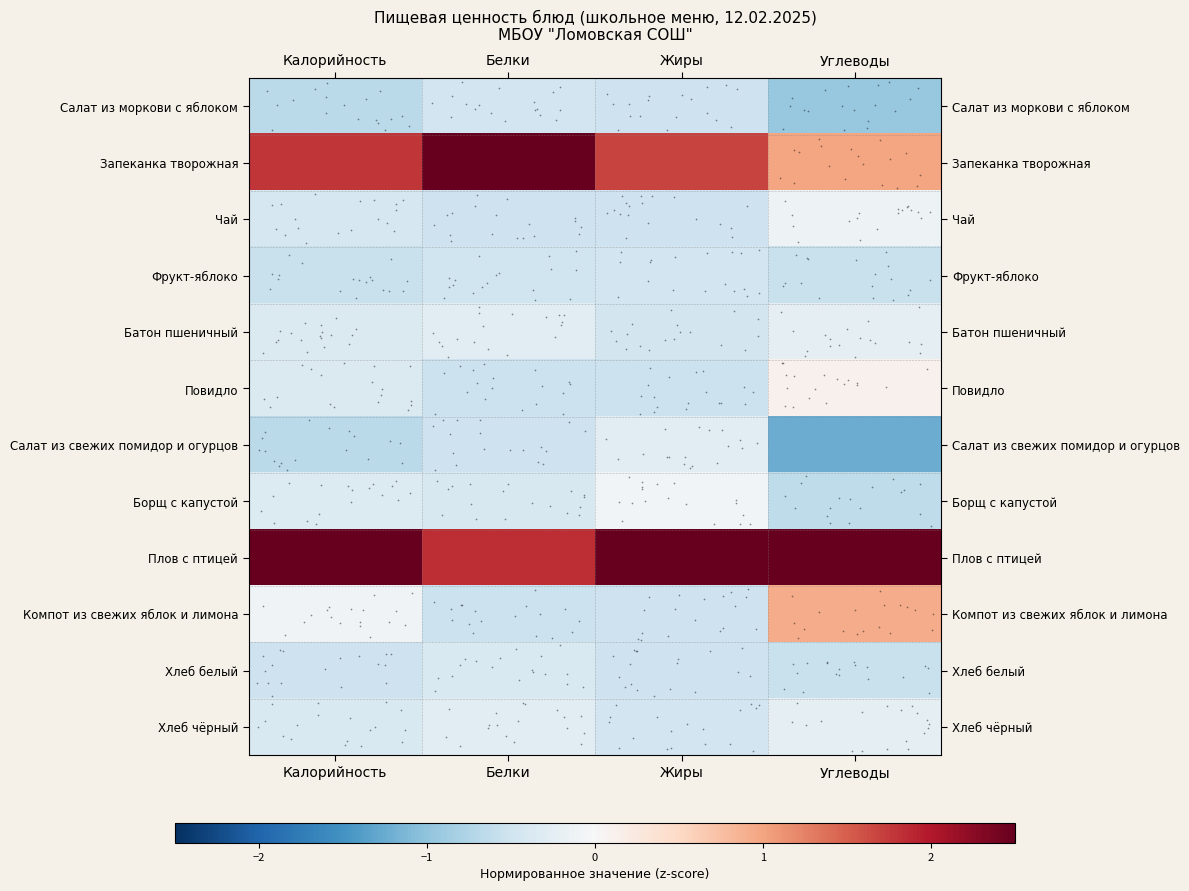

How many distinct data groups are displayed?

12